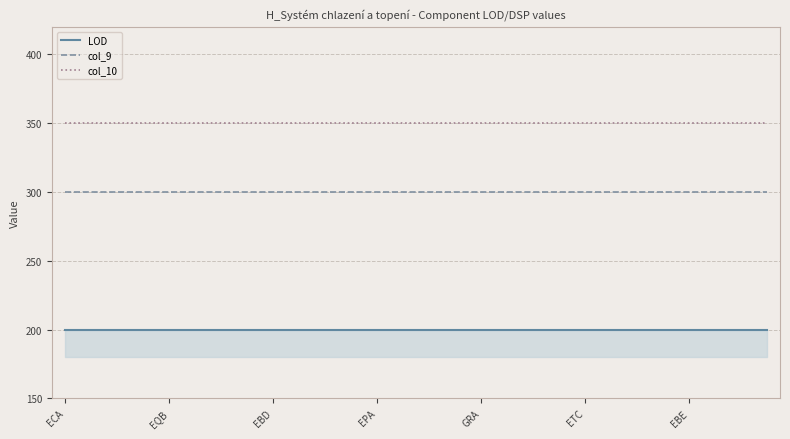

True or false: LOD and col_10 intersect in this chart.

False